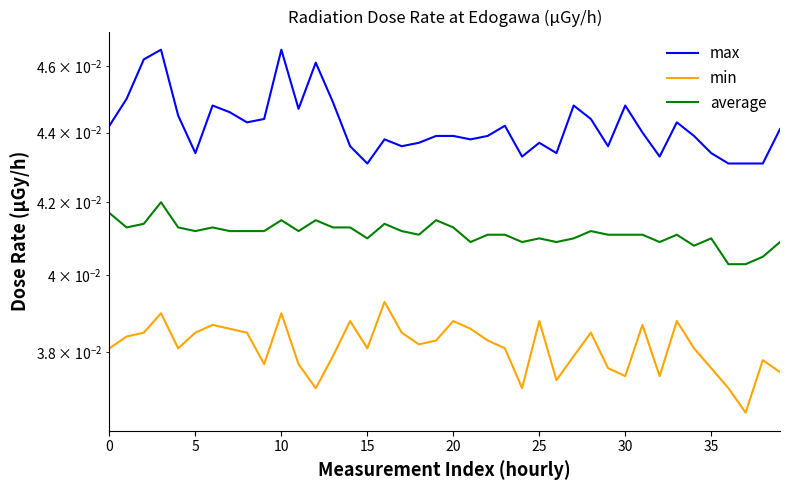

What are all the series names shown in the legend?

max, min, average